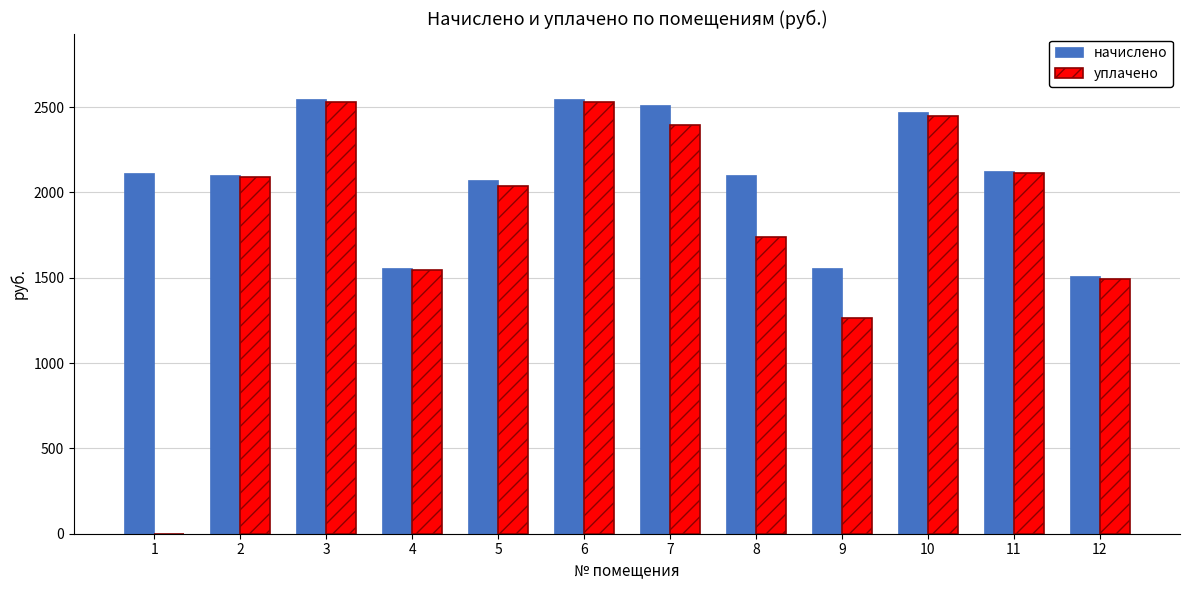

Which series changed the most between 6 and 8?

уплачено